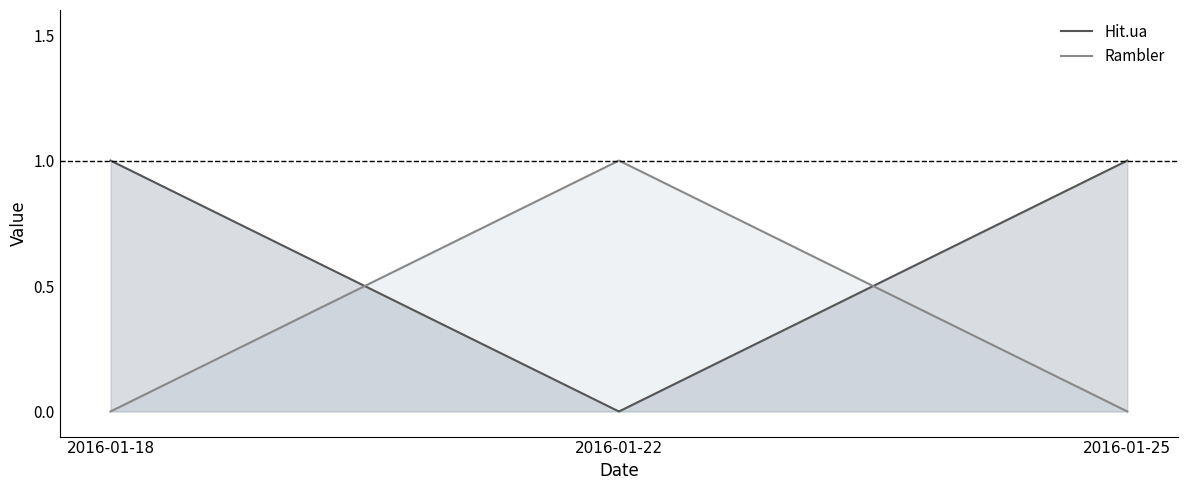

How many distinct data groups are displayed?

2